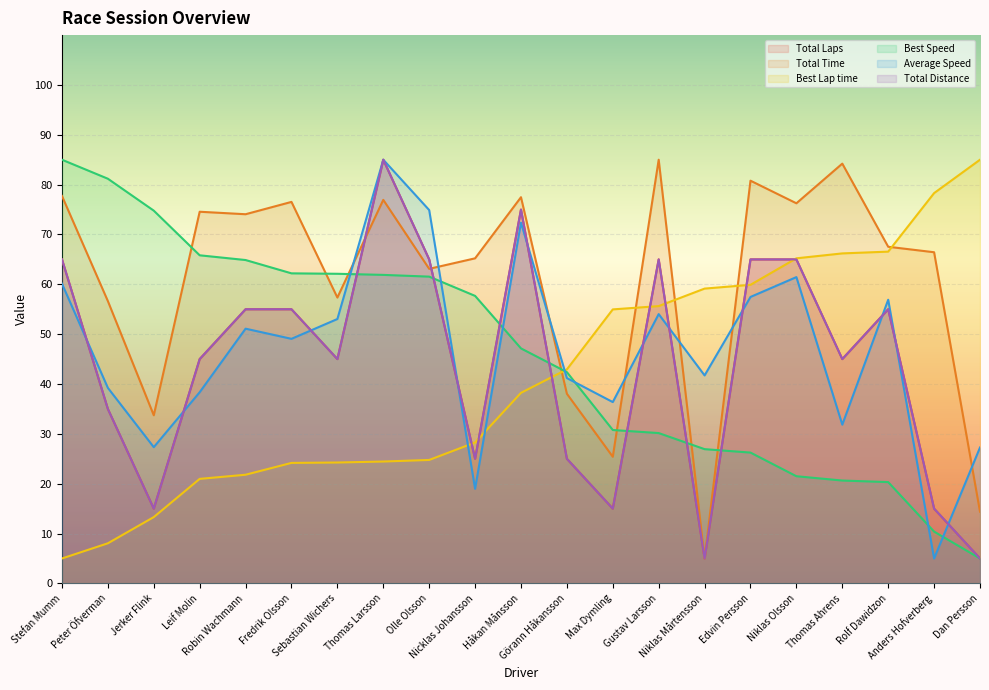

True or false: Total Time has a value of 80.8 at Edvin Persson.

True